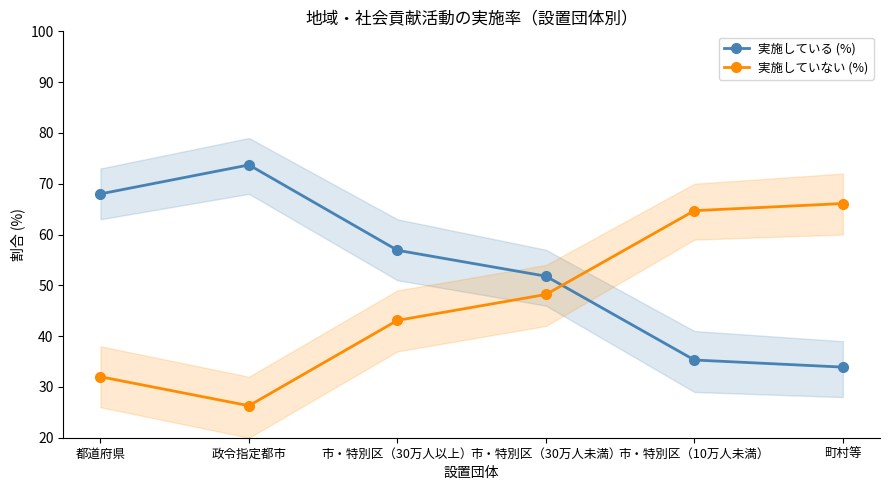

Which category has the highest value across all series?

政令指定都市